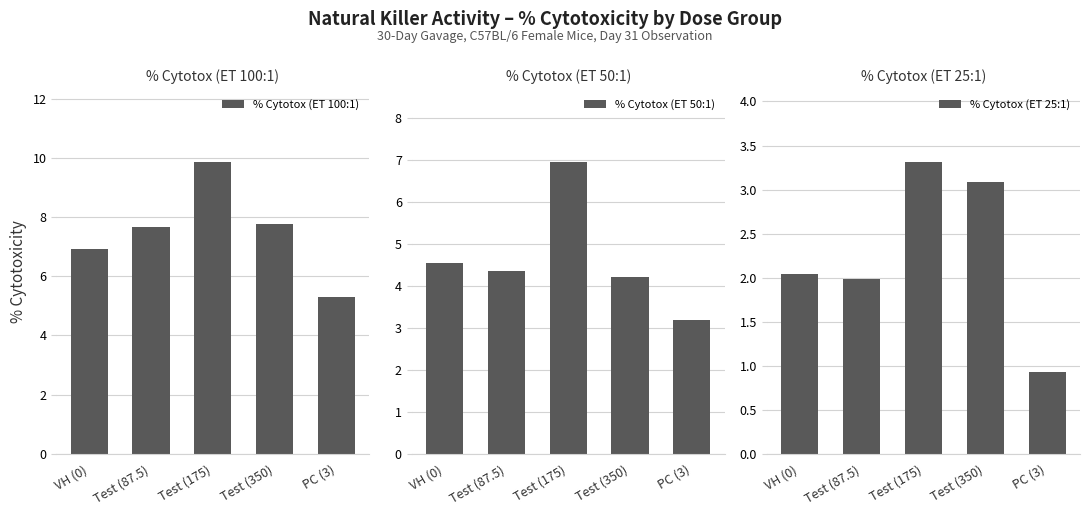

How many data points in % Cytotox (ET 50:1) are less than 4?

1